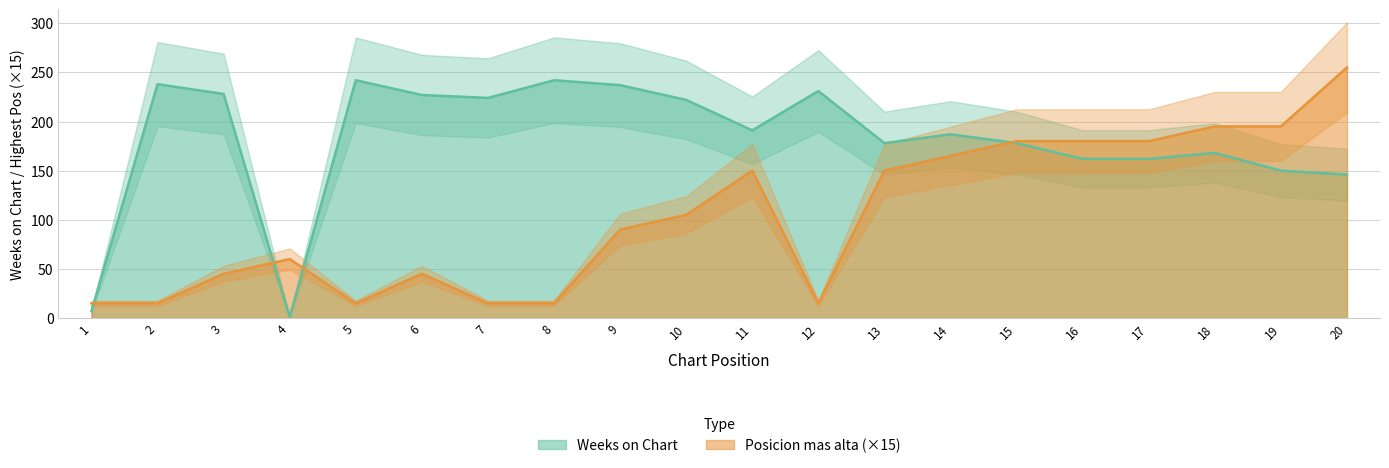

Rank the series by their average value, from lowest to highest.

Posicion mas alta, Weeks on Chart